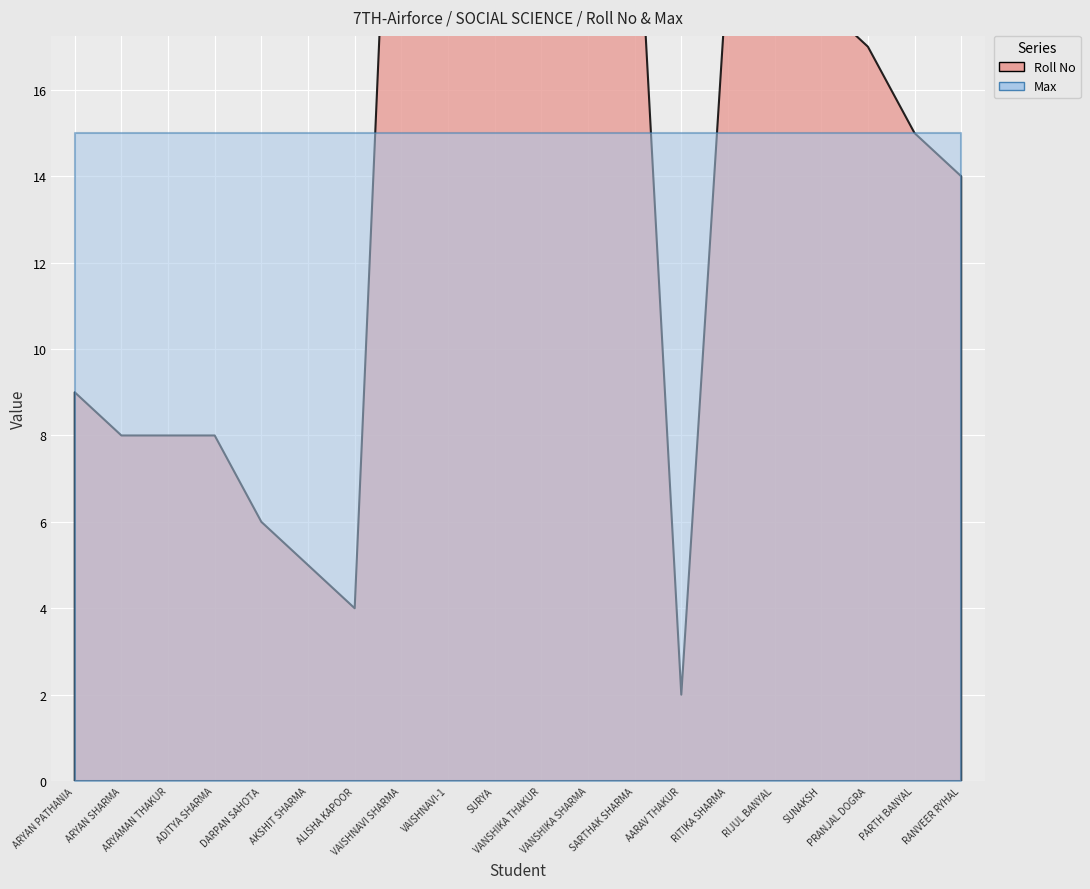

Reading left to right, what are all the values shown in this chart?

Roll No: ARYAN PATHANIA=9	ARYAN SHARMA=8	ARYAMAN THAKUR=8	ADITYA SHARMA=8	DARPAN SAHOTA=6	AKSHIT SHARMA=5	ALISHA KAPOOR=4	VAISHNAVI SHARMA=29	VAISHNAVI-1=27	SURYA=25	VANSHIKA THAKUR=24	VANSHIKA SHARMA=24	SARTHAK SHARMA=22	AARAV THAKUR=2	RITIKA SHARMA=19	RIJUL BANYAL=19	SUNAKSH=18	PRANJAL DOGRA=17	PARTH BANYAL=15	RANVEER RYHAL=14
Max: ARYAN PATHANIA=15	ARYAN SHARMA=15	ARYAMAN THAKUR=15	ADITYA SHARMA=15	DARPAN SAHOTA=15	AKSHIT SHARMA=15	ALISHA KAPOOR=15	VAISHNAVI SHARMA=15	VAISHNAVI-1=15	SURYA=15	VANSHIKA THAKUR=15	VANSHIKA SHARMA=15	SARTHAK SHARMA=15	AARAV THAKUR=15	RITIKA SHARMA=15	RIJUL BANYAL=15	SUNAKSH=15	PRANJAL DOGRA=15	PARTH BANYAL=15	RANVEER RYHAL=15